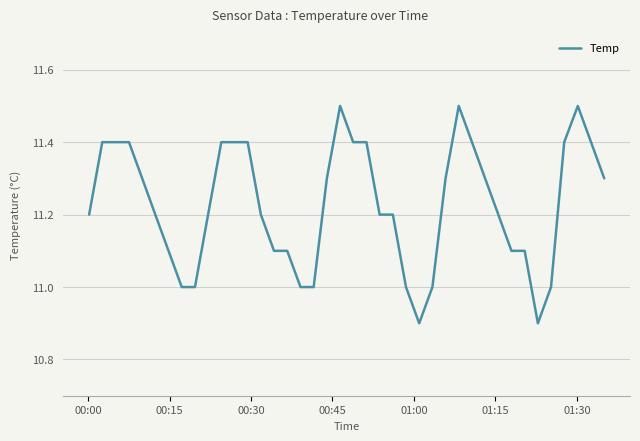

What is the smallest value displayed?

10.9